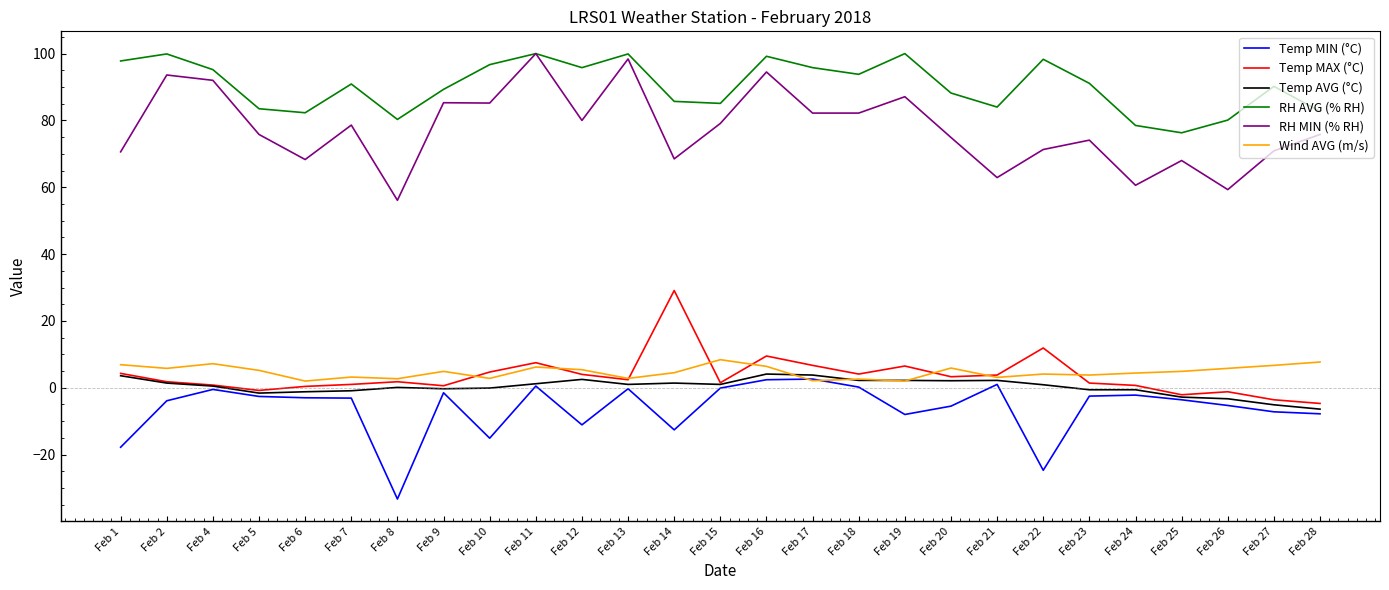

At Feb 28, list the series in order from smallest to largest.

Temp MIN (°C), Temp AVG (°C), Temp MAX (°C), Wind AVG (m/s), RH MIN (% RH), RH AVG (% RH)